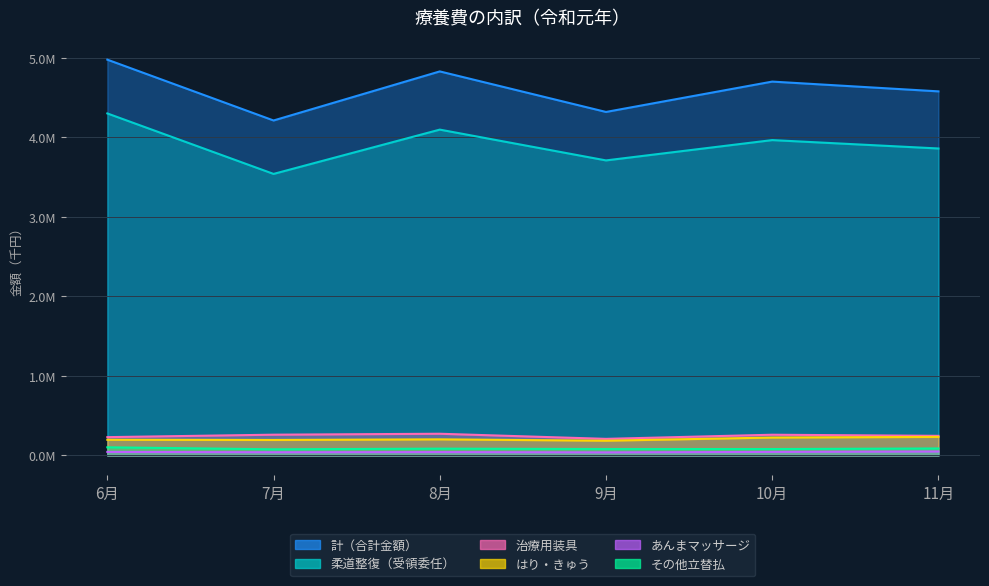

Where is the first local maximum for 治療用装具(金額)?

8月